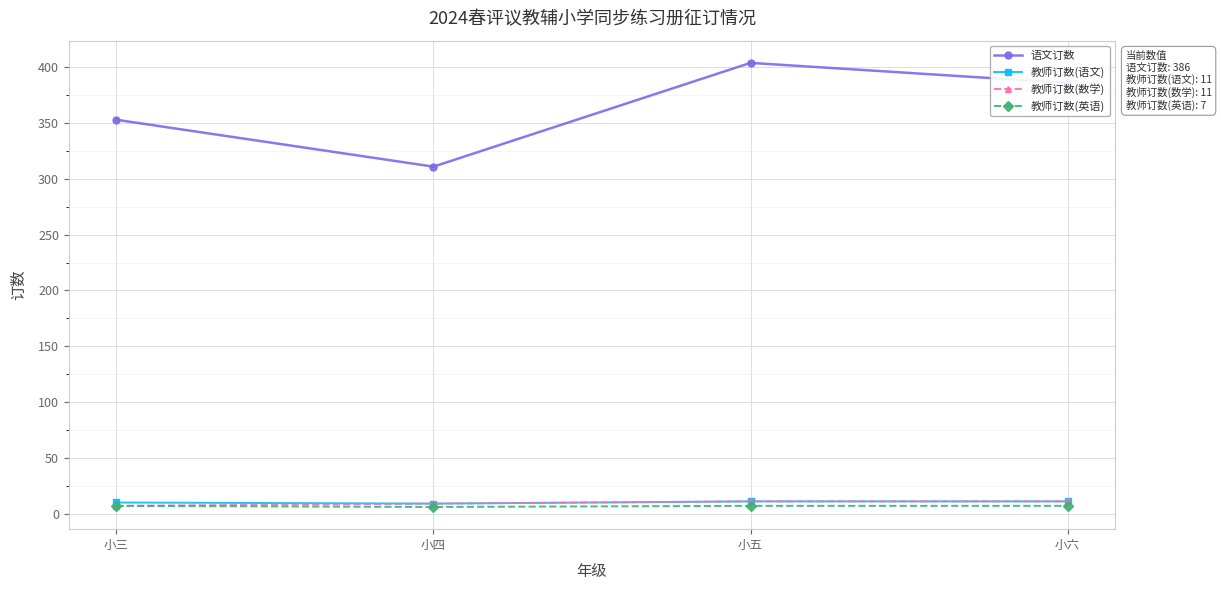

In 教师订数(英语), how many points are lower than both neighbors (excluding endpoints)?

1